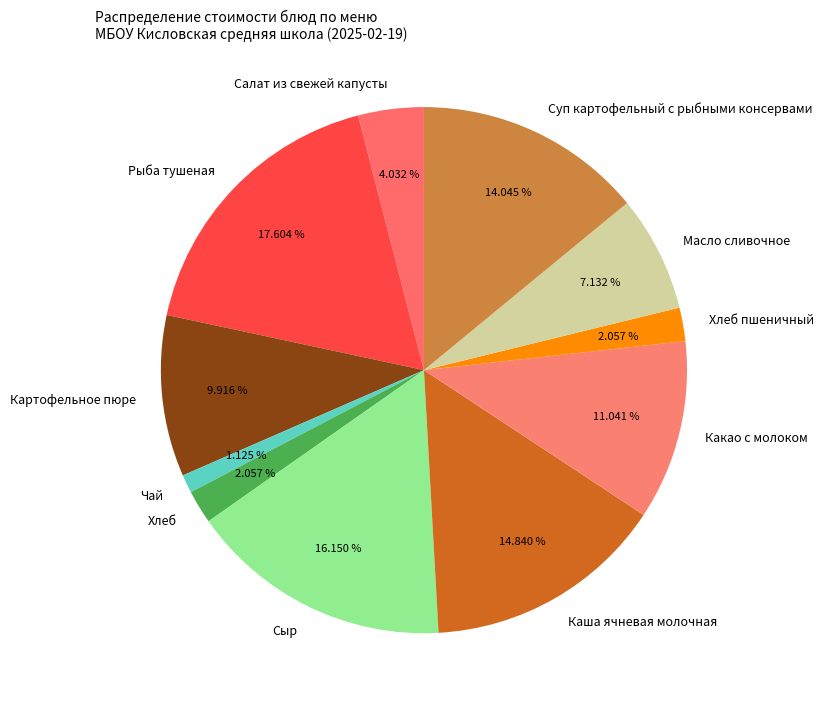

What is the smallest slice in the pie chart?

Чай